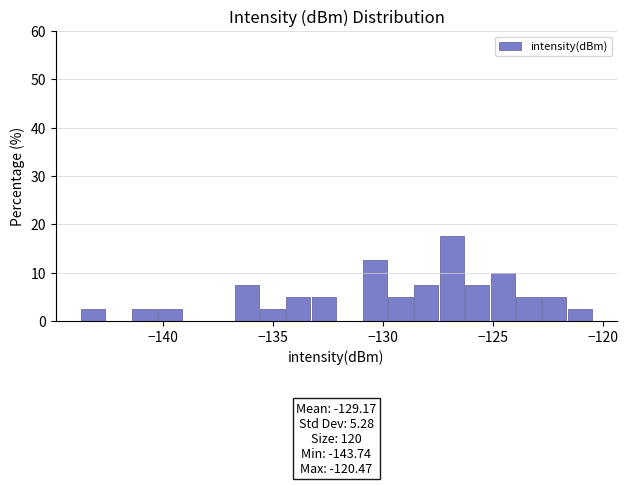

Around what value on the x-axis is the tallest bar? Give the approximate position of its centre, as read against the axis.

-127.0